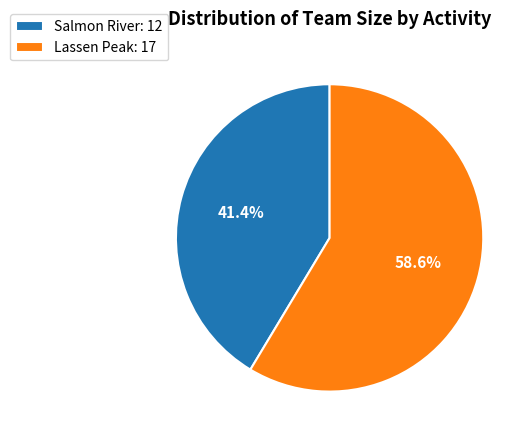

Is it true that Salmon River is 52% of the pie?

False